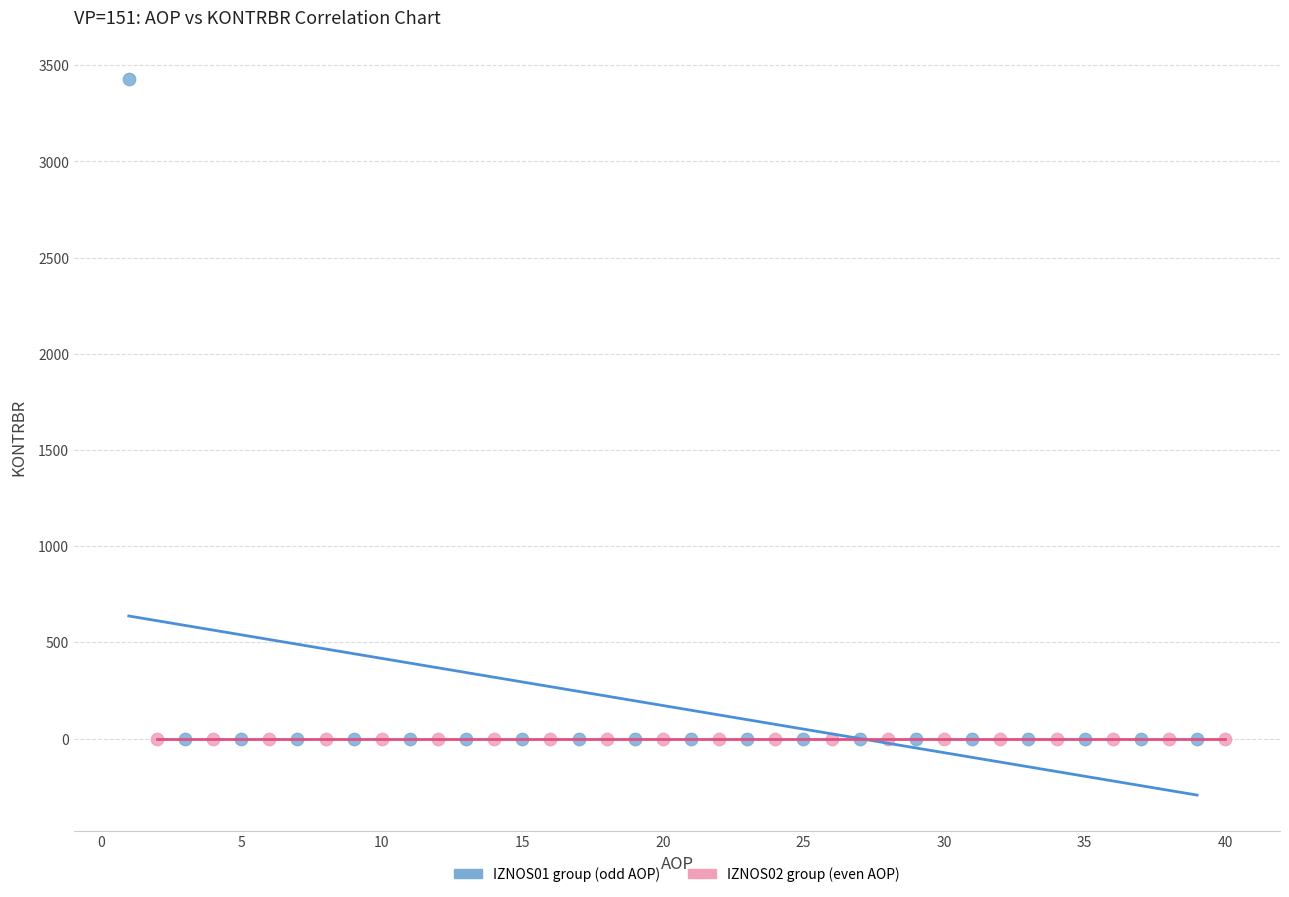

Which series reaches the maximum Y coordinate?

IZNOS01 group (odd AOP)